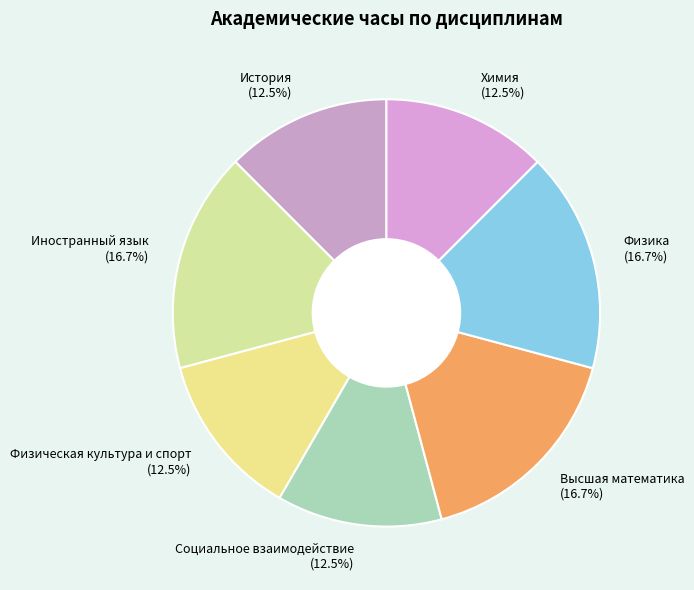

What percentage is the Высшая математика slice, to the nearest percent?

17%